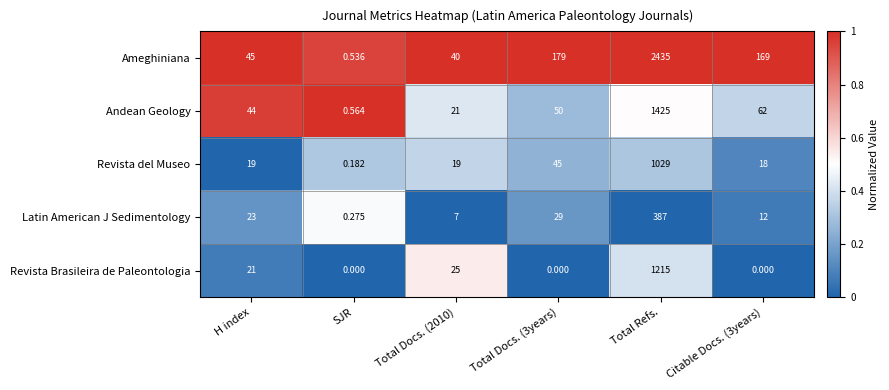

Which series has the largest range (max minus min)?

Ameghiniana